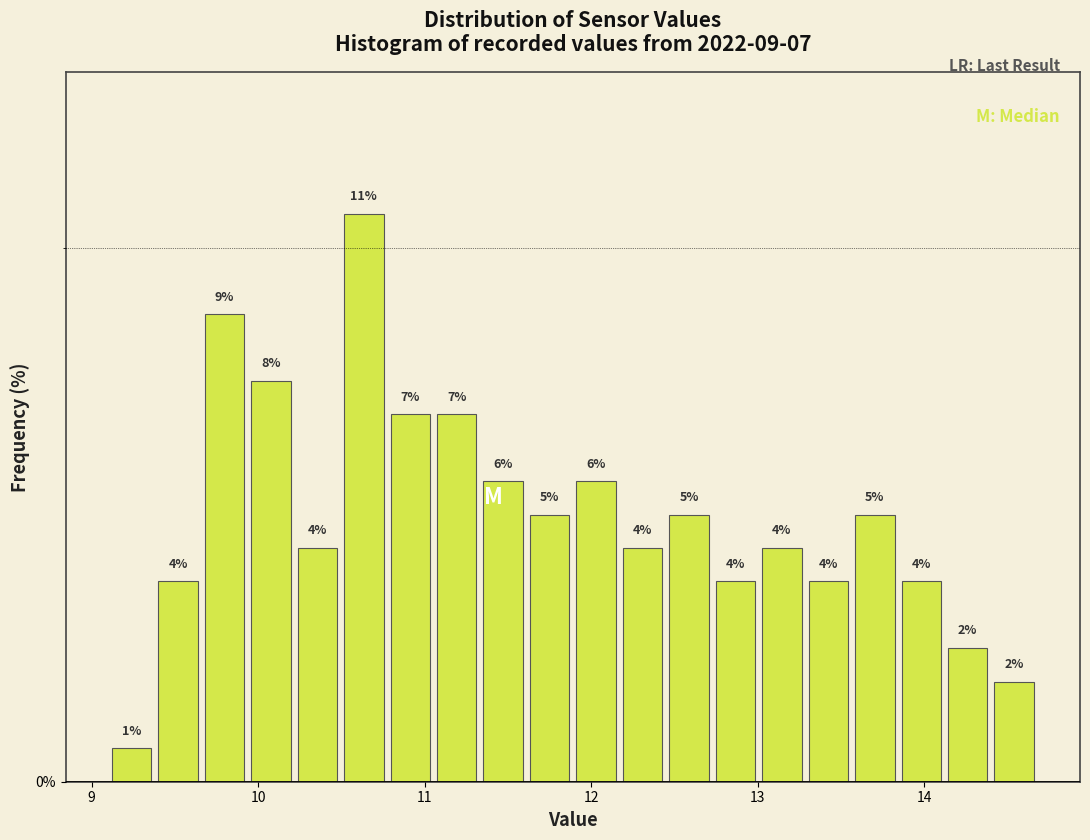

Around what value on the x-axis is the tallest bar? Give the approximate position of its centre, as read against the axis.

10.6